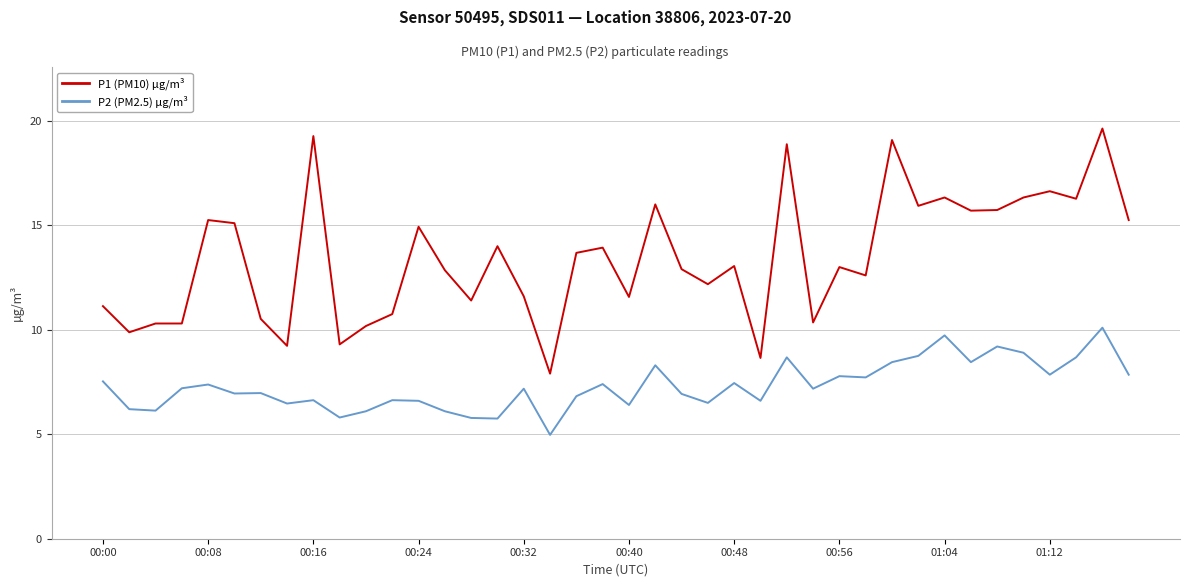

Which series has the largest total across all categories?

P1 (PM10) µg/m³